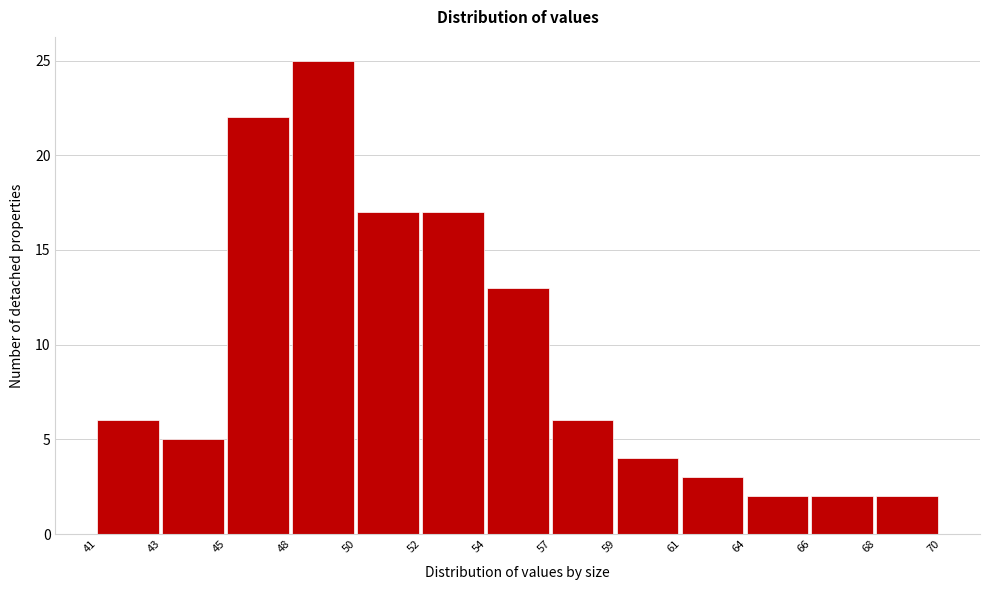

Reading left to right, extract all data points from this chart.

6	5	22	25	17	17	13	6	4	3	2	2	2